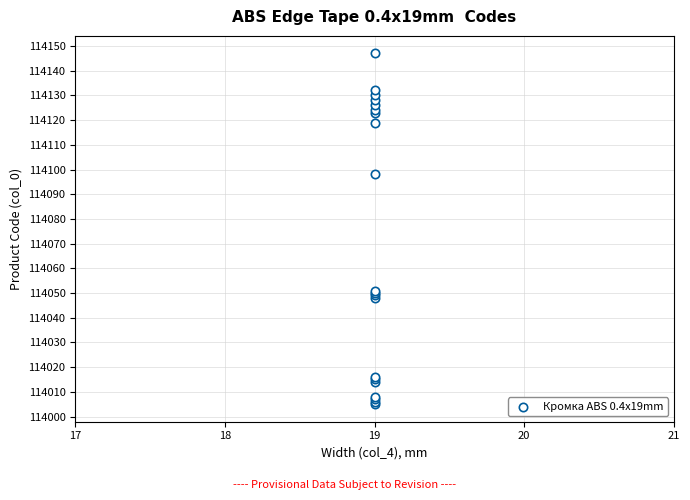

What Y value in the scatter plot is closest to 114076?

114098